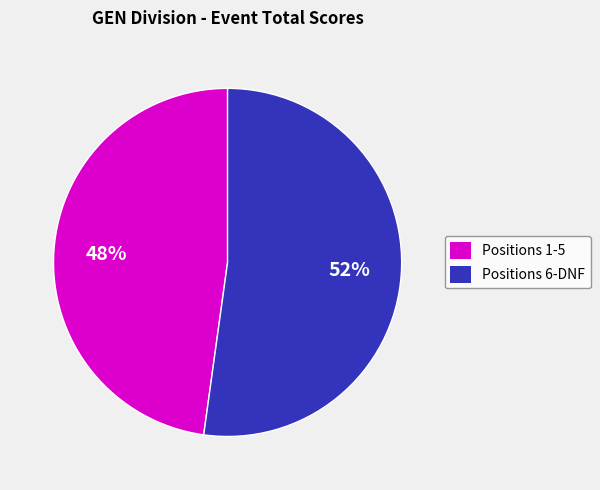

Is there a majority slice in this chart?

Yes